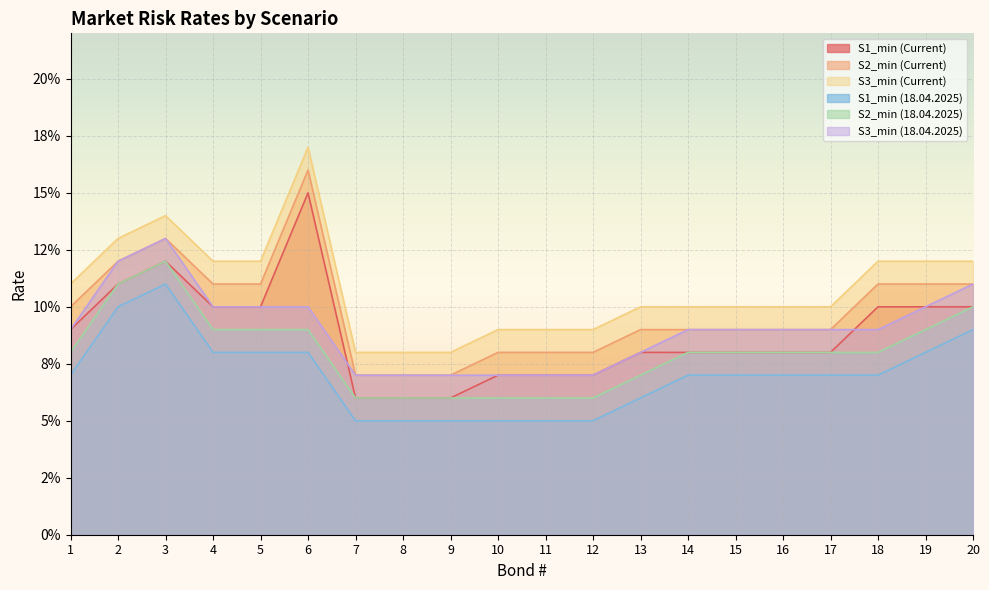

True or false: S1_min (Current) and S3_min (Current) intersect in this chart.

False